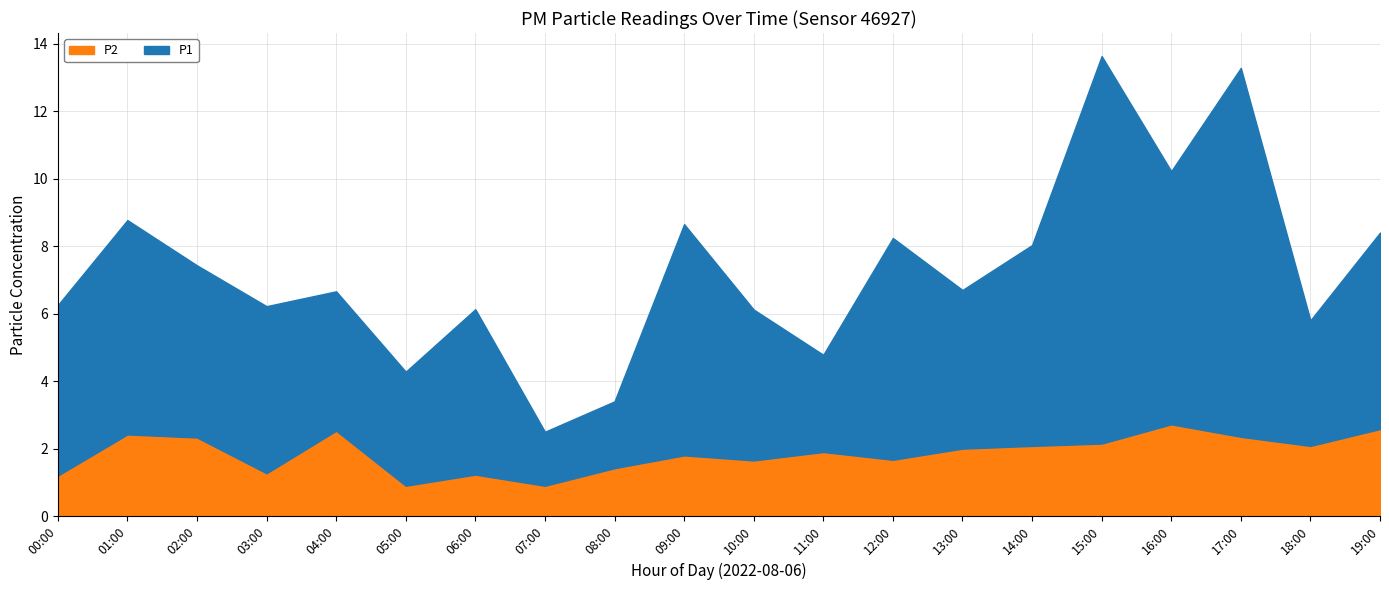

Reading left to right, what are all the values shown in this chart?

P1: 00:00=5.0	01:00=6.3	02:00=5.1	03:00=5.0	04:00=4.1	05:00=3.4	06:00=4.9	07:00=1.6	08:00=2.0	09:00=6.8	10:00=4.5	11:00=2.9	12:00=6.6	13:00=4.7	14:00=6.0	15:00=11.5	16:00=7.5	17:00=10.9	18:00=3.7	19:00=5.8
P2: 00:00=1.2	01:00=2.4	02:00=2.3	03:00=1.3	04:00=2.5	05:00=0.9	06:00=1.2	07:00=0.9	08:00=1.4	09:00=1.8	10:00=1.6	11:00=1.9	12:00=1.7	13:00=2.0	14:00=2.1	15:00=2.1	16:00=2.7	17:00=2.4	18:00=2.1	19:00=2.6